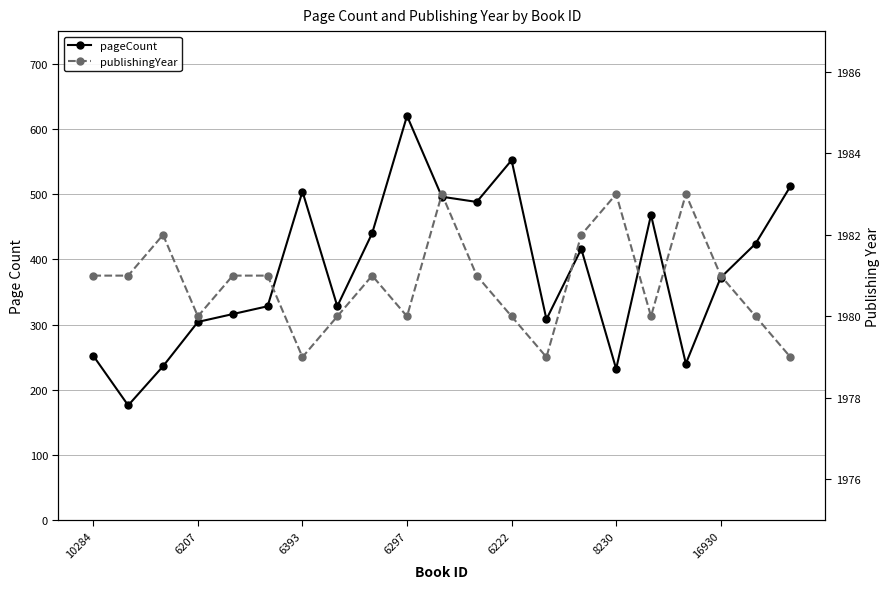

Is it true that publishingYear equals 685 at 6222?

False